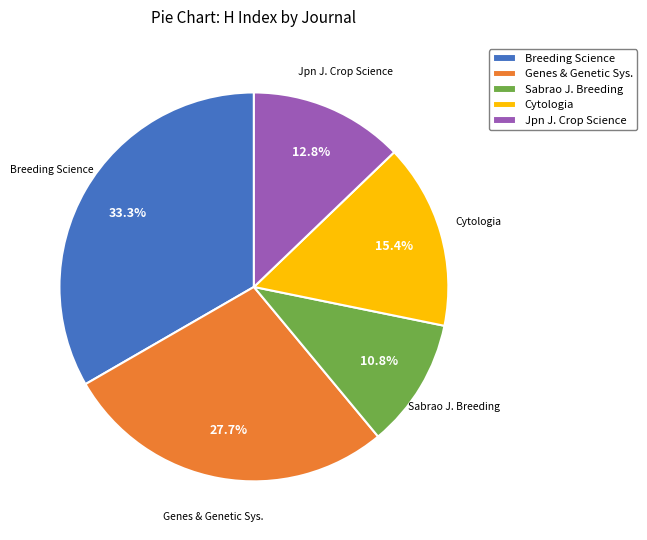

The Breeding Science slice represents 40% of the pie. True or false?

False